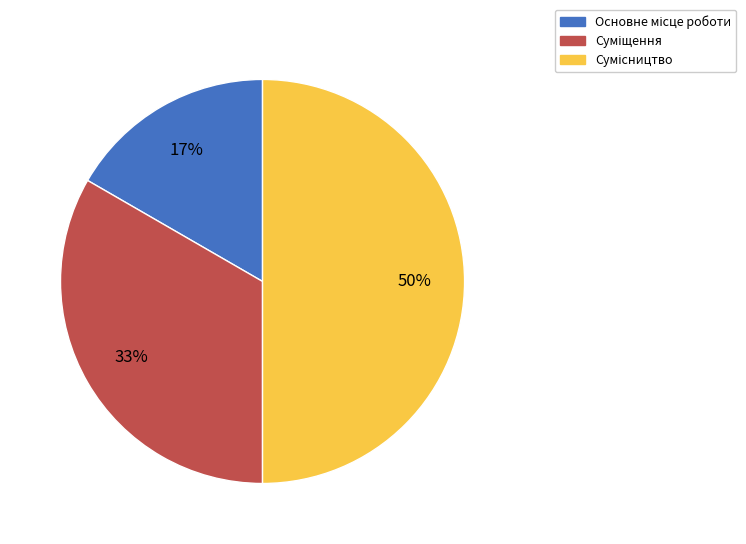

To the nearest percent, what is the difference between the largest and smallest slice percentages?

33%